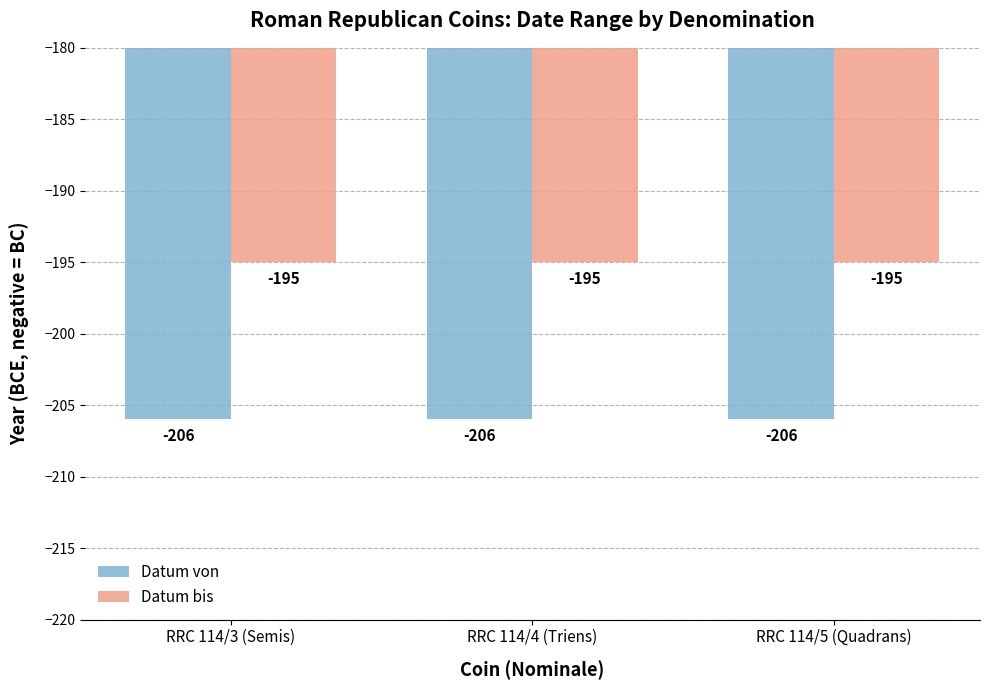

What is the value of the Datum von bar at the 2nd from the left?

-206